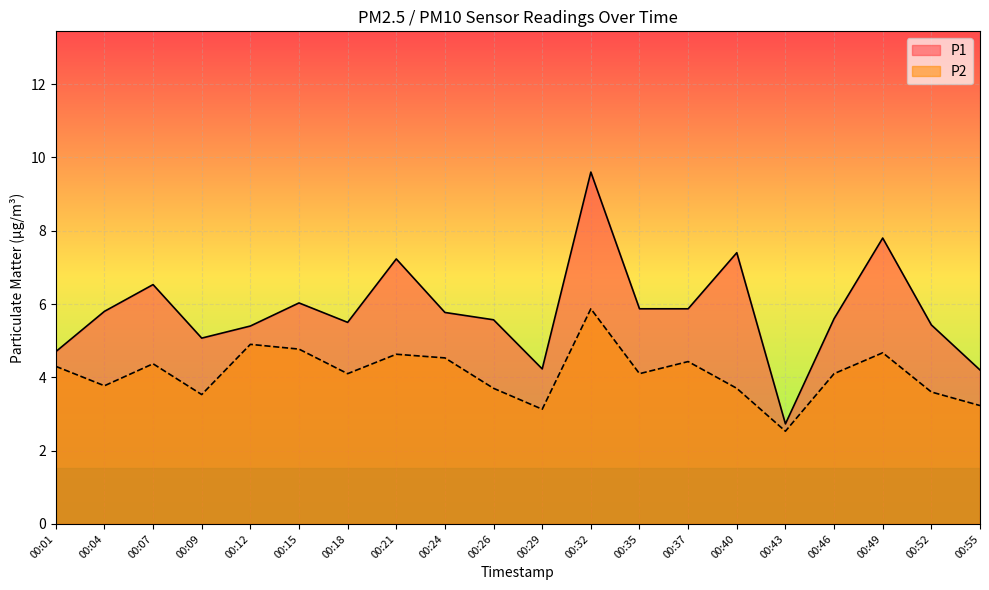

Rank the series by their average value, from highest to lowest.

P1, P2